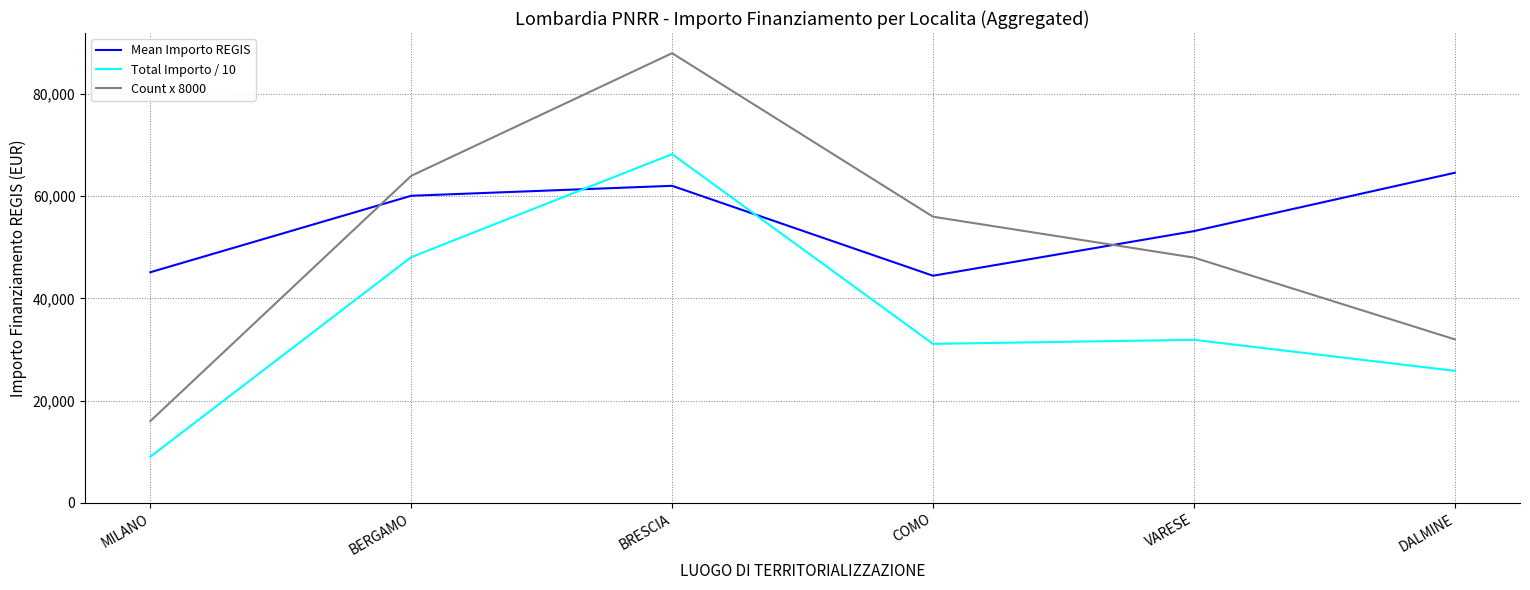

True or false: Total Importo / 10 has more than 0 interior local peaks.

True